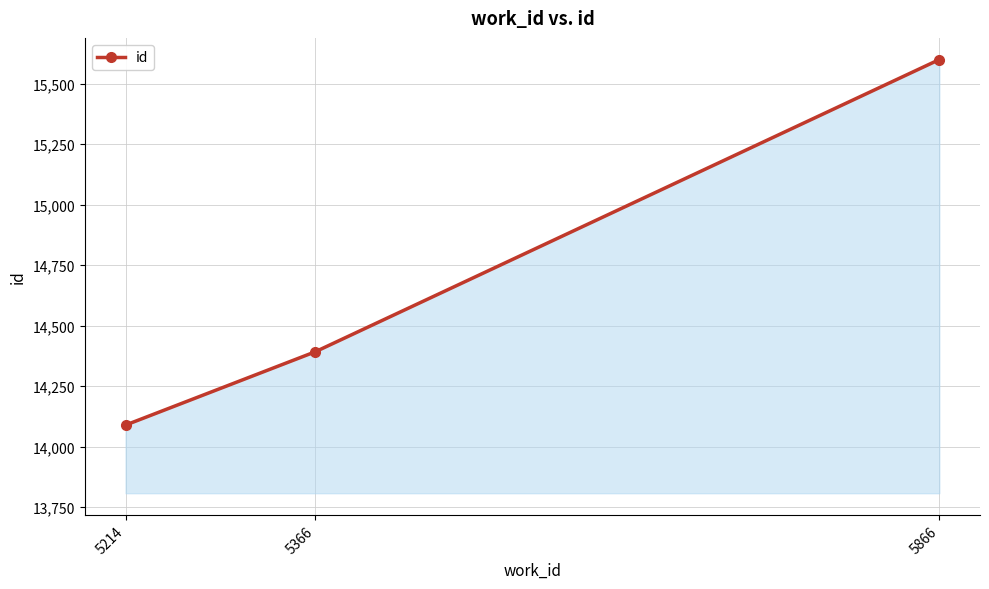

The value at 5366 is 14392. True or false?

True